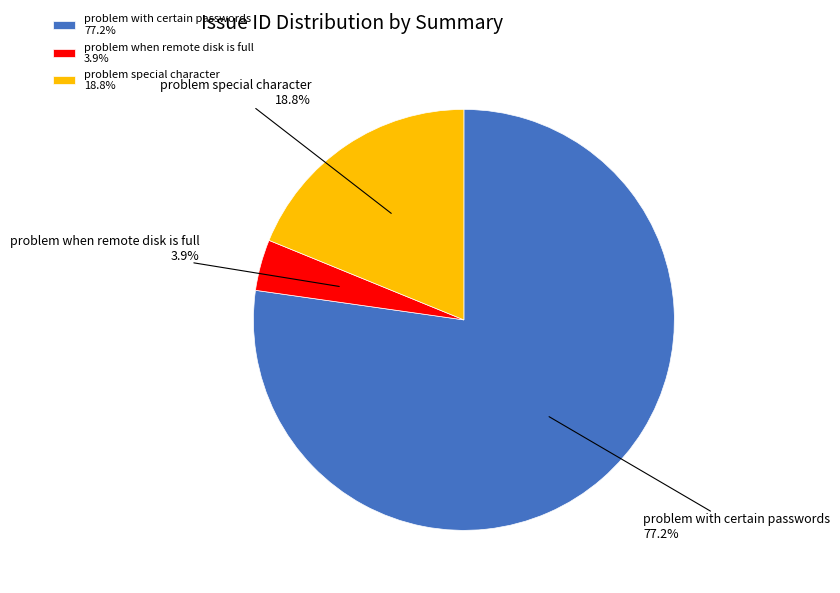

Combined, do problem with certain passwords and problem special character account for over 50%?

Yes